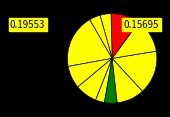

What is the largest slice in the pie chart?

Омлет с кукурузой